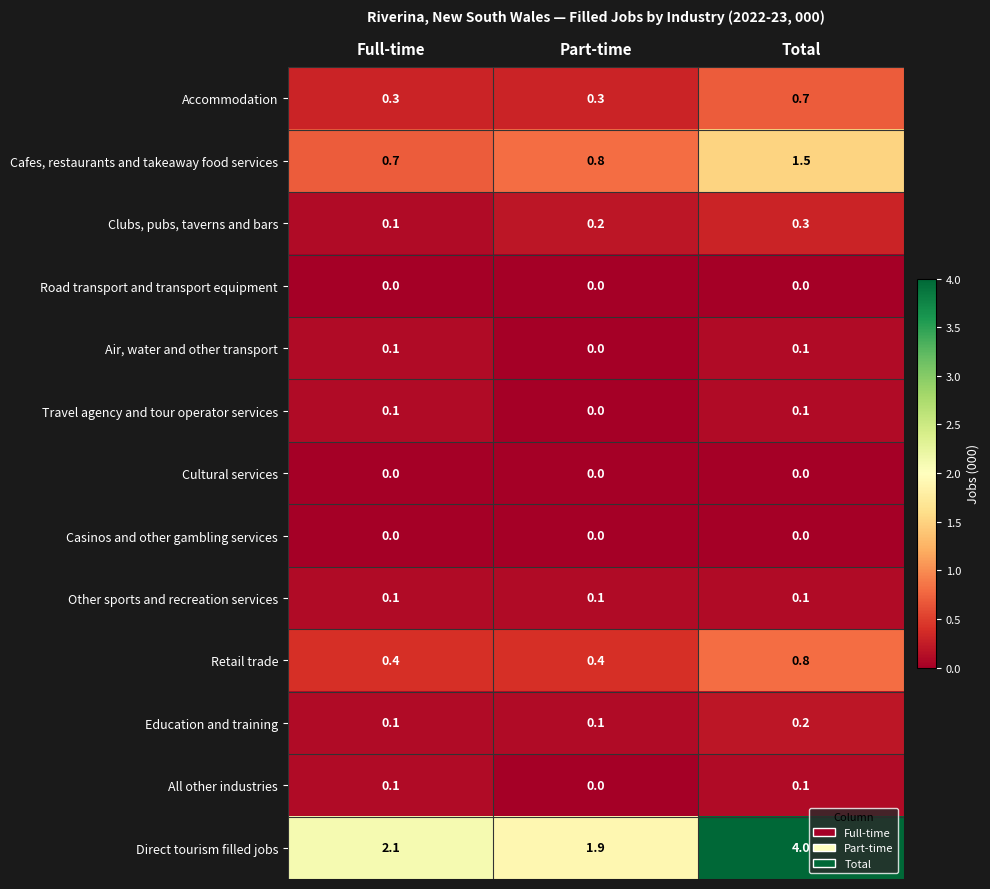

At which category is the sum across all series the highest?

Total